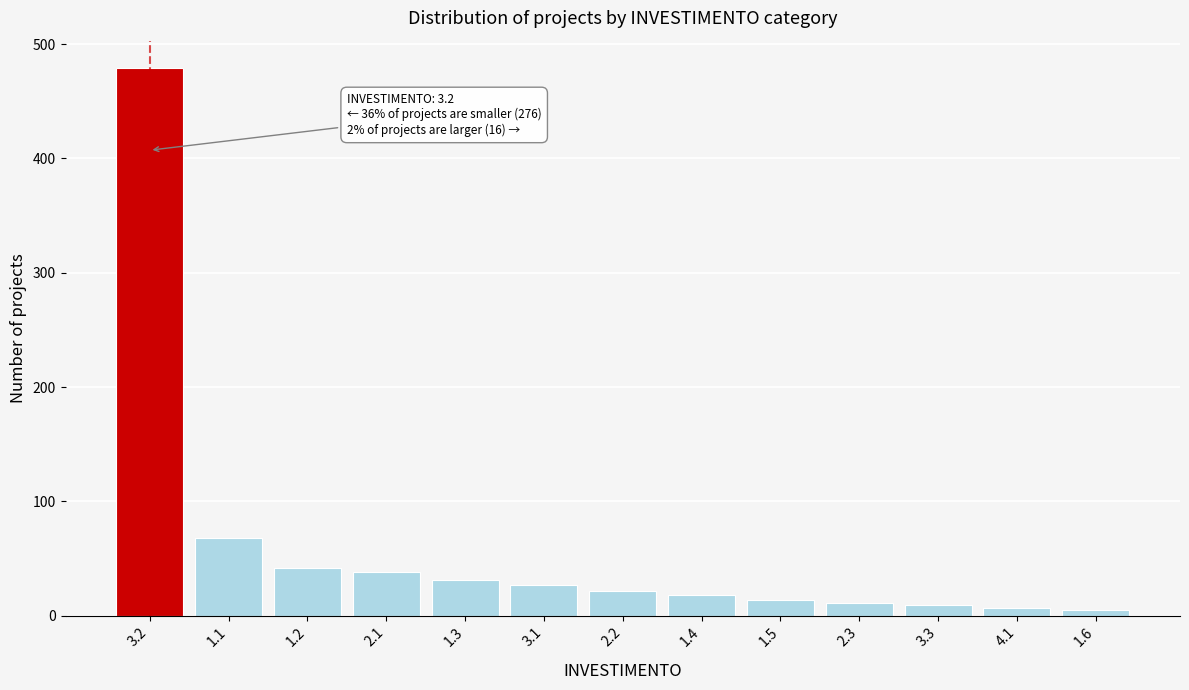

What is the average value?

59